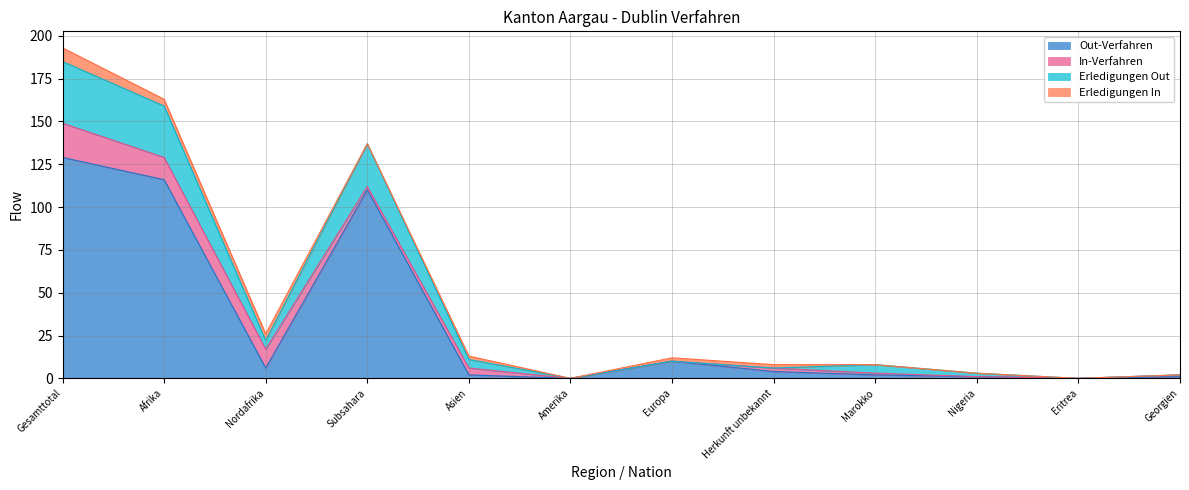

True or false: Erledigungen Out and Out-Verfahren intersect in this chart.

False